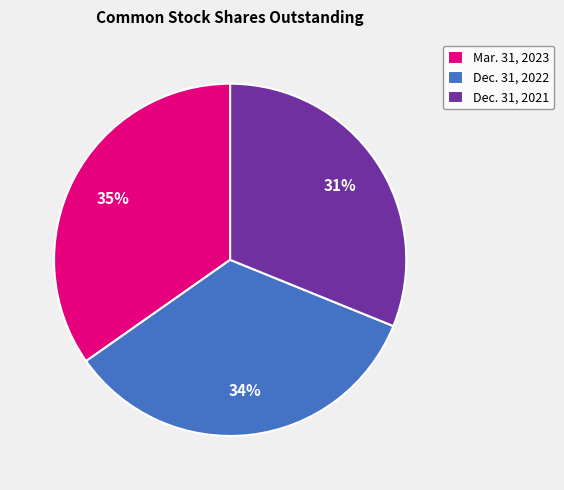

Which category has the biggest portion of the pie?

Mar. 31, 2023